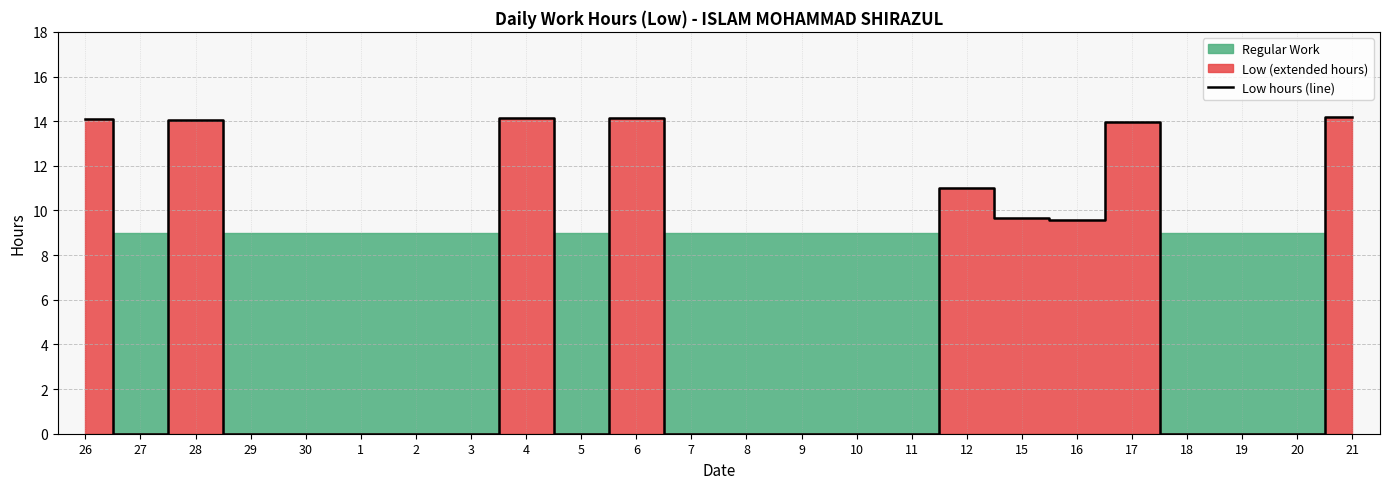

Count the number of categories in the chart.

24